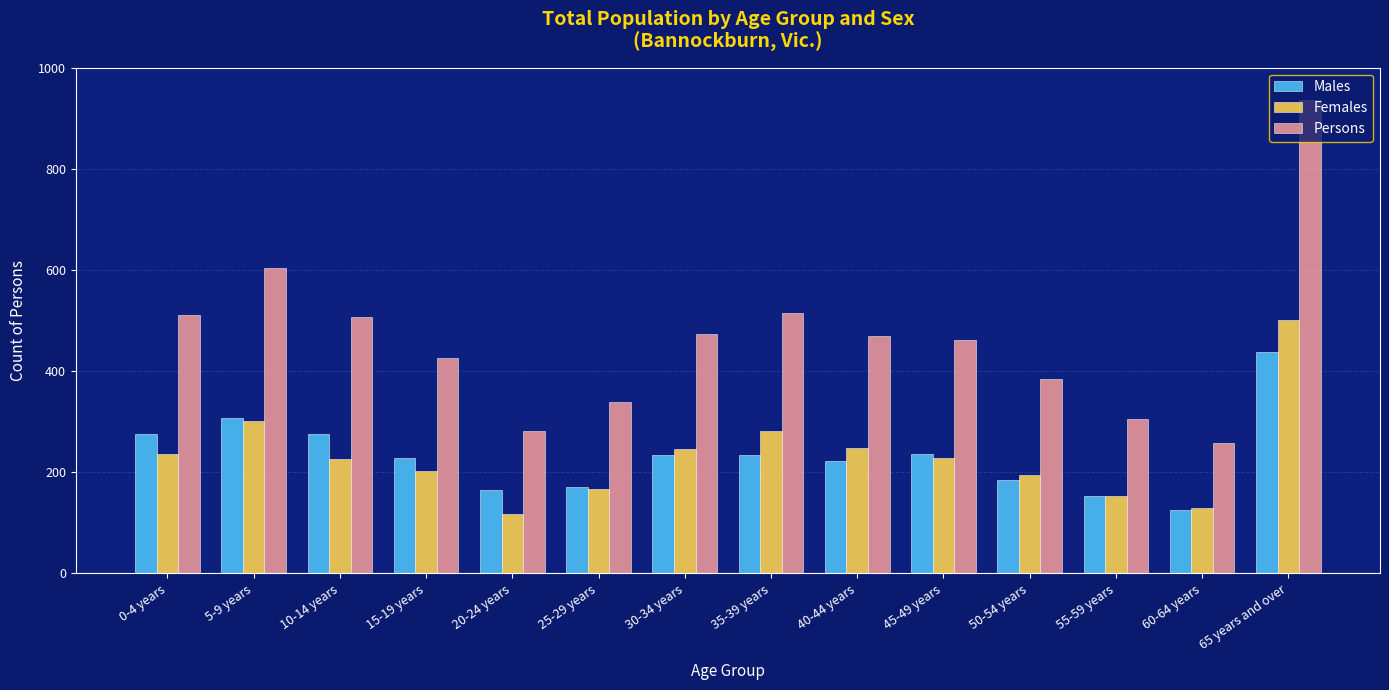

The value of Persons at 60-64 years is 88. True or false?

False